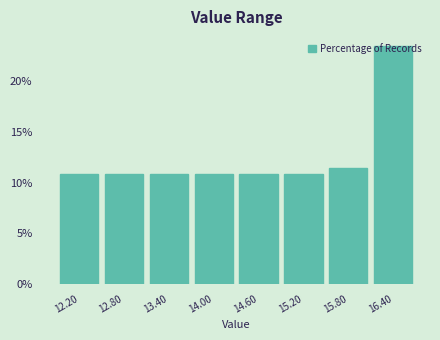

What is the height of the bar covering 15.5 to 16.1 on the x-axis? The values are not printed on the chart, so give them approximately, as read against the axis.

11.5